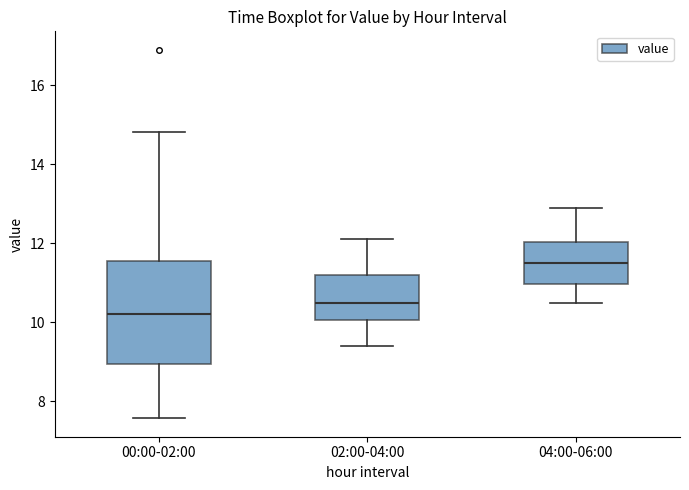

Where is the lower edge of the box for 02:00-04:00 on the y-axis? The values are not printed on the chart, so give them approximately, as read against the axis.

10.0